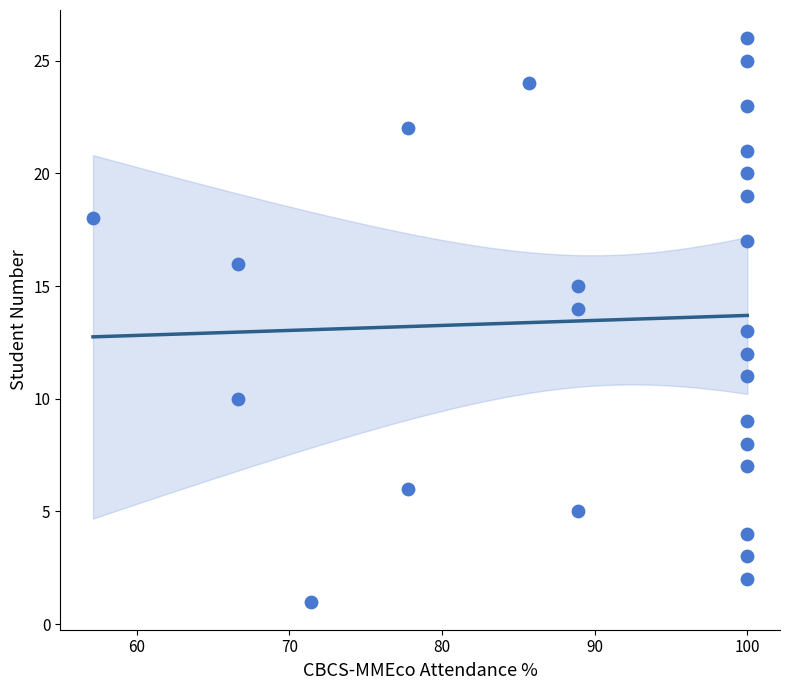

What is the range of Y values (max minus min)?

25